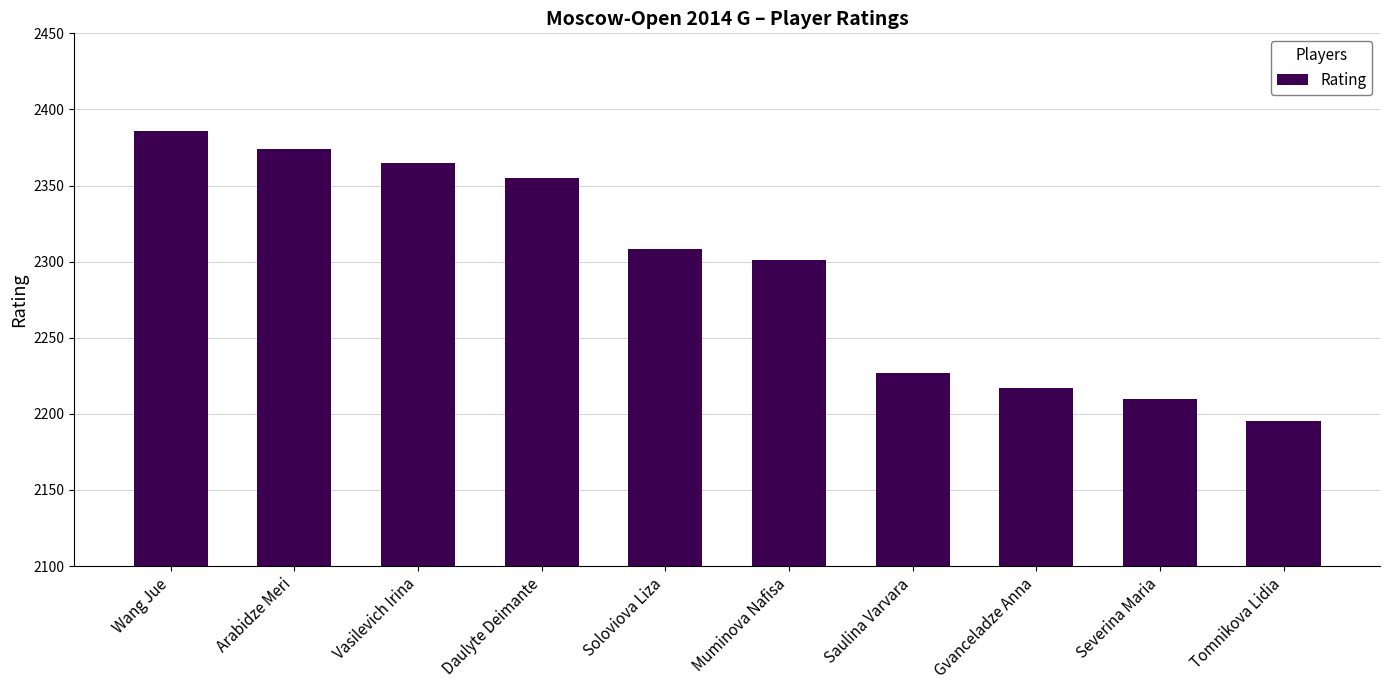

How many categories are shown in the chart?

10